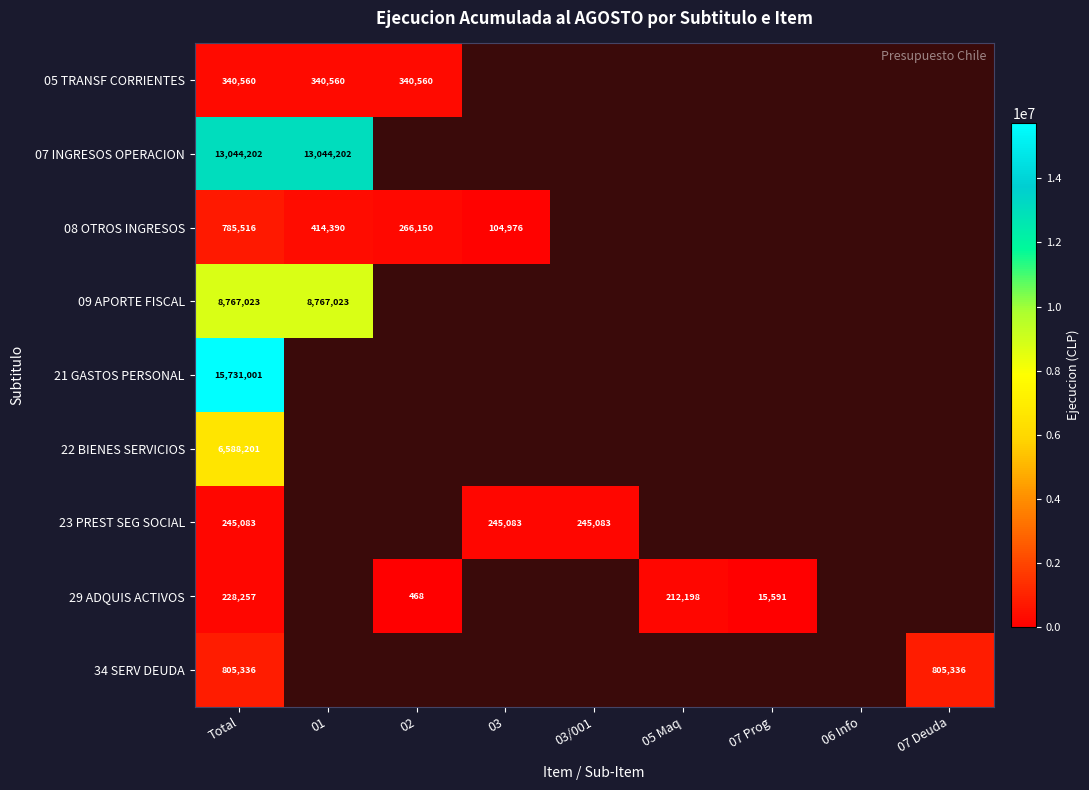

The 08 OTROS INGRESOS series shows 137011 at 03. True or false?

False